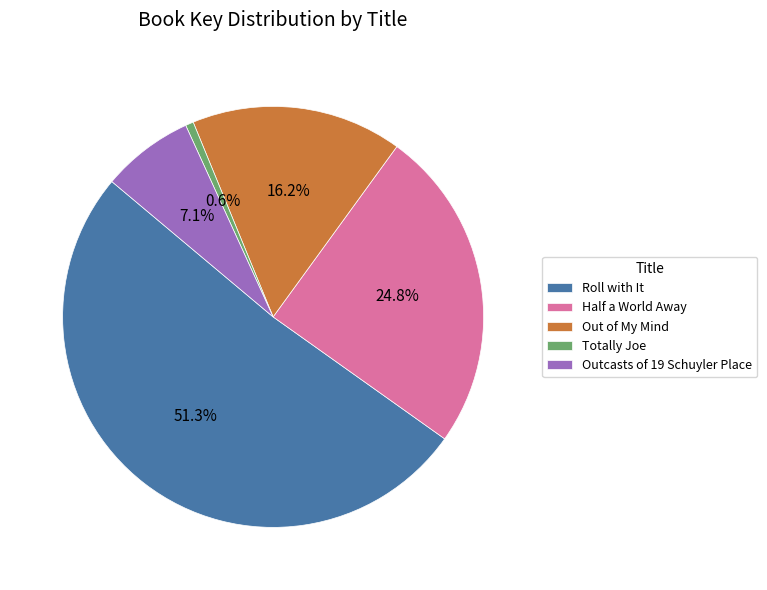

What percentage is the Half a World Away slice, to the nearest percent?

25%